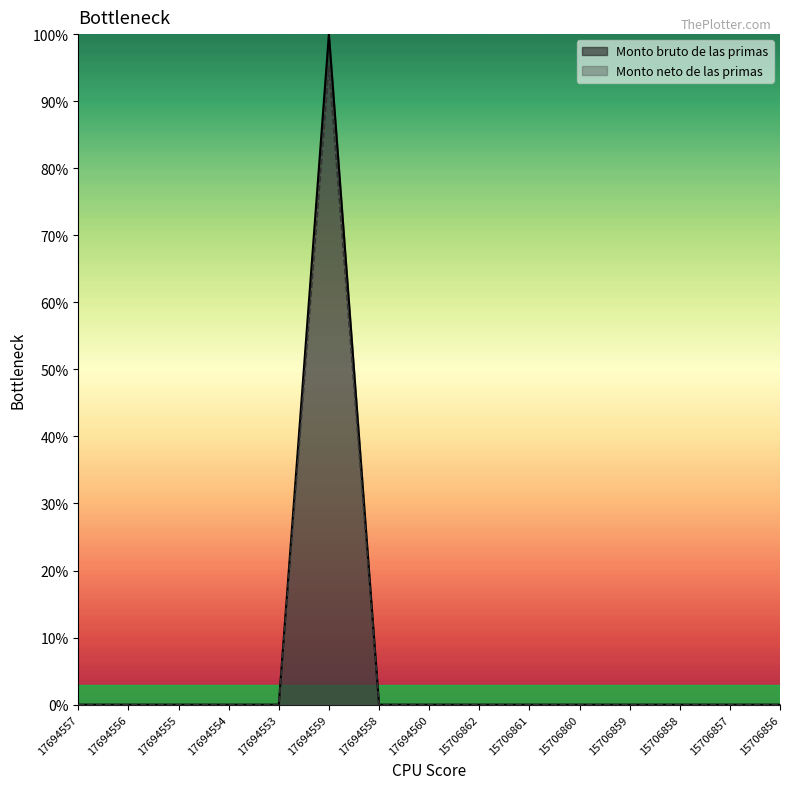

Reading right to left, what are all the values shown in this chart?

Monto bruto de las primas: 15706856=0.0	15706857=0.0	15706858=0.0	15706859=0.0	15706860=0.0	15706861=0.0	15706862=0.0	17694560=0.0	17694558=0.0	17694559=1.0	17694553=0.0	17694554=0.0	17694555=0.0	17694556=0.0	17694557=0.0
Monto neto de las primas: 15706856=0.0	15706857=0.0	15706858=0.0	15706859=0.0	15706860=0.0	15706861=0.0	15706862=0.0	17694560=0.0	17694558=0.0	17694559=1.0	17694553=0.0	17694554=0.0	17694555=0.0	17694556=0.0	17694557=0.0